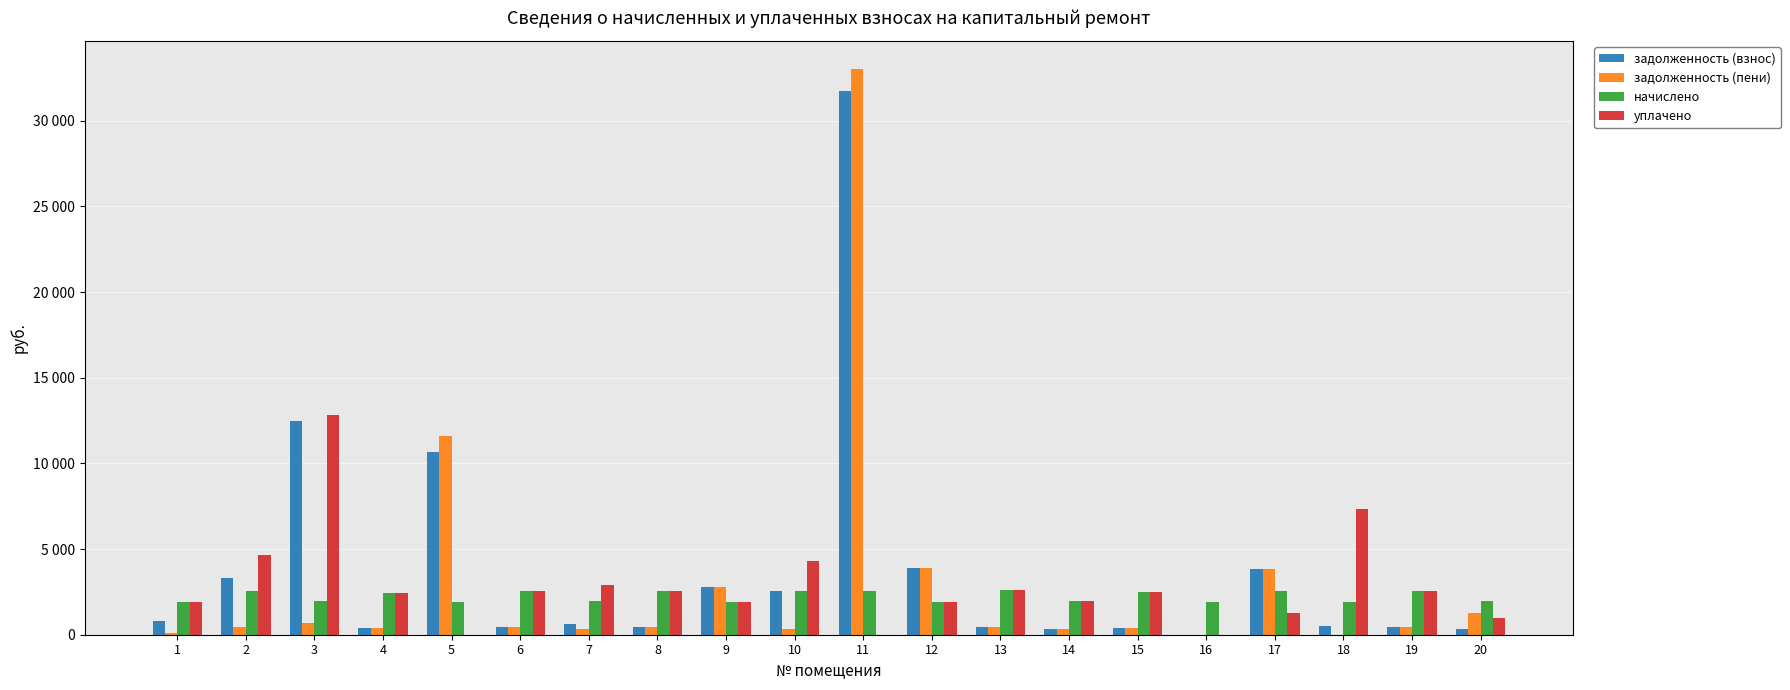

Are the bars horizontal?

No